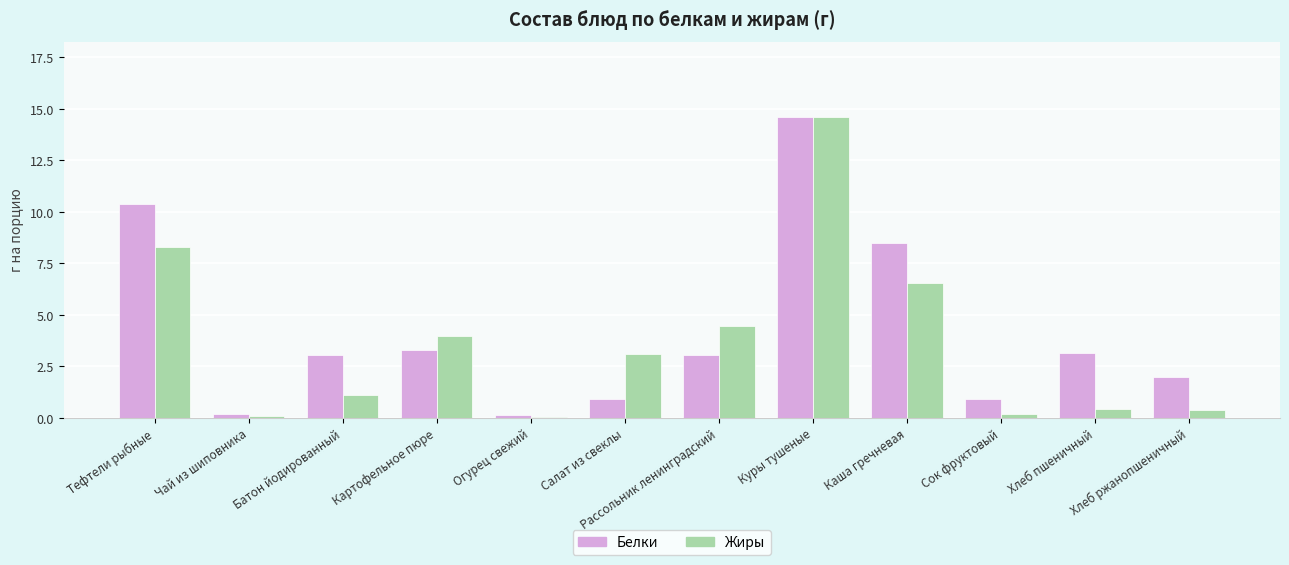

Count the number of categories in the chart.

12